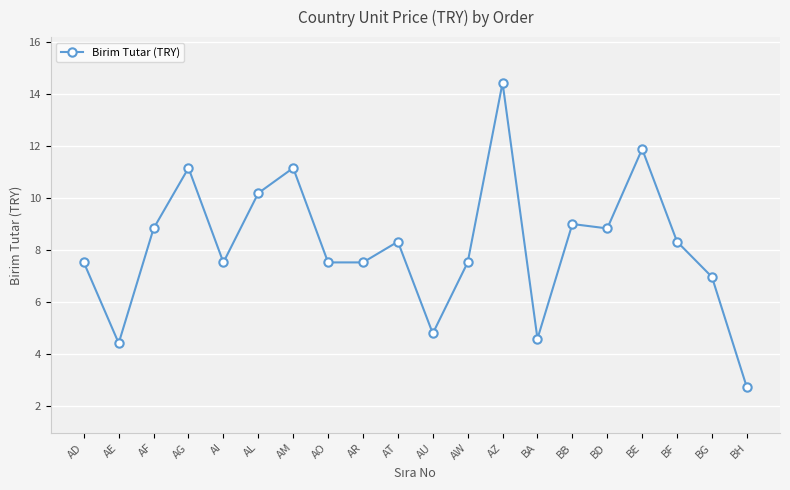

What is the smallest value displayed?

2.7